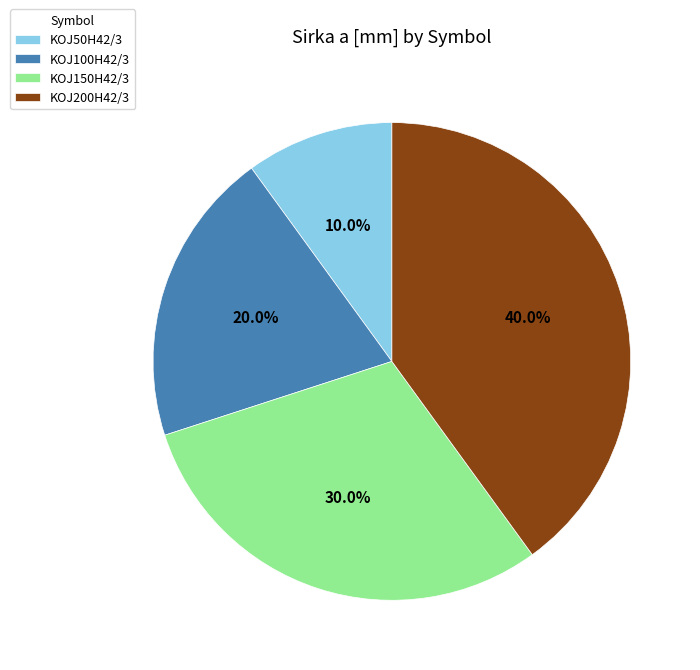

How many slices are in this pie chart?

4